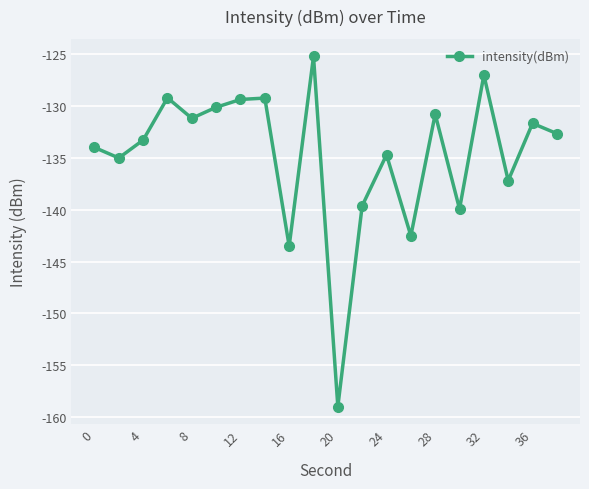

What is the value of the 12th point from the left?

-139.6